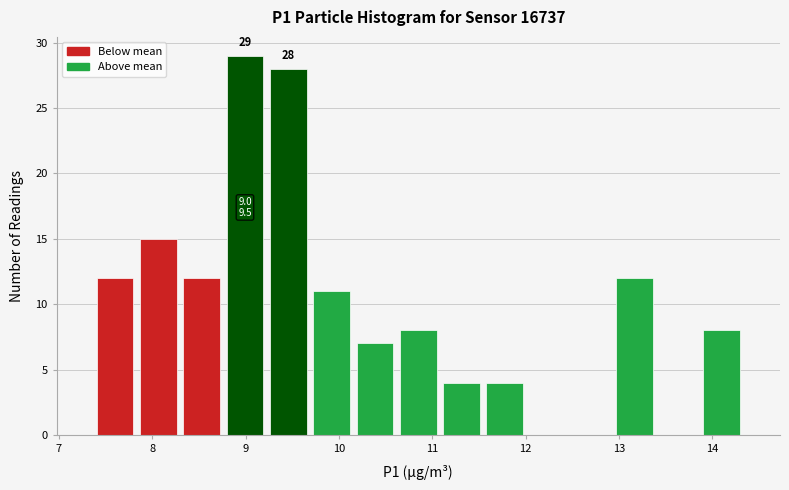

Which range on the x-axis has the tallest bar?

8.8 to 9.2